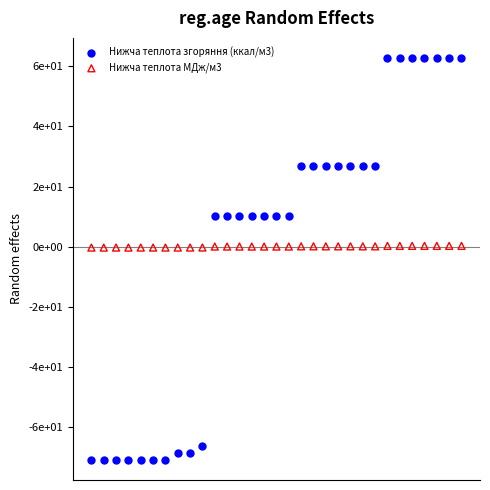

Which series reaches the minimum Y coordinate?

Нижча теплота згоряння (ккал/м3)